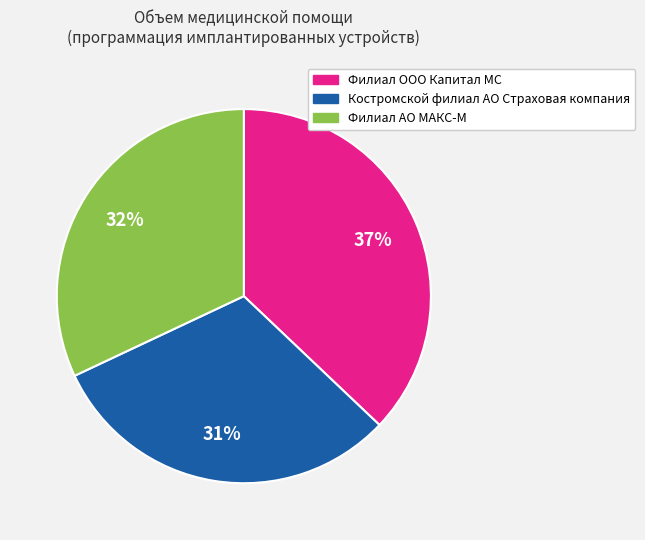

True or false: Костромской филиал АО Страховая компания accounts for 19% of the total.

False